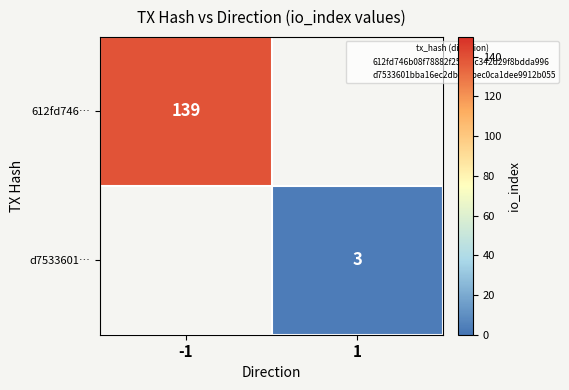

Rank the categories by 612fd746… value from lowest to highest.

-1, 1